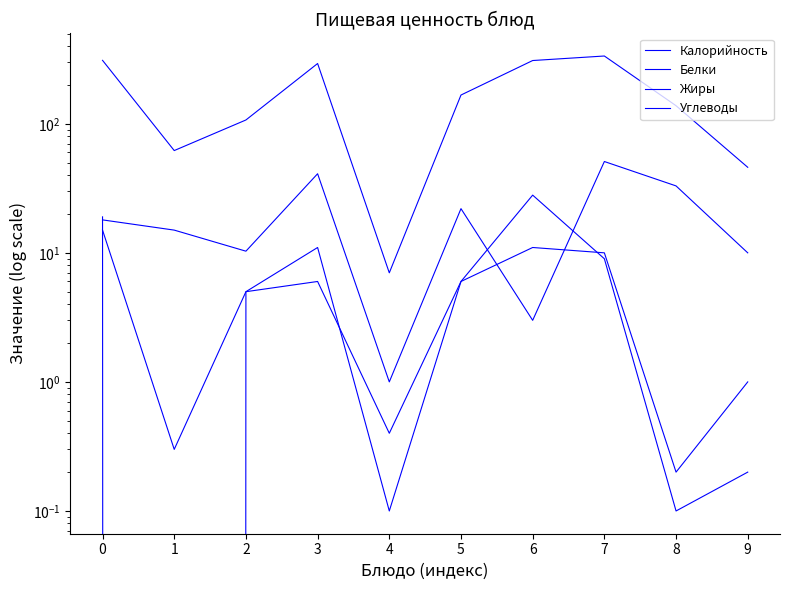

What is the sum of all Калорийность values?

1774.0